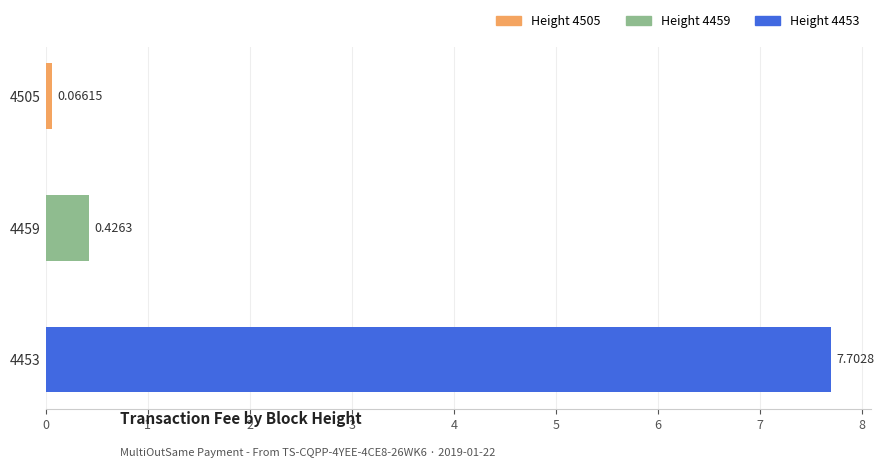

List the labels in order of value, smallest first.

4505, 4459, 4453